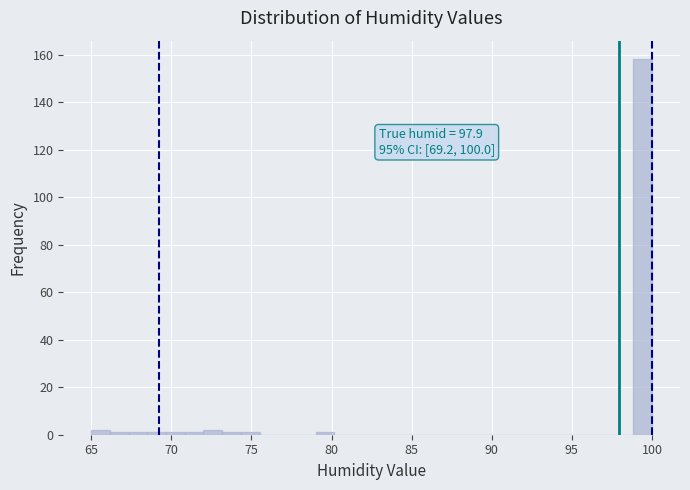

Read against the x-axis, roughly where is the centre of the tallest bar?

99.5